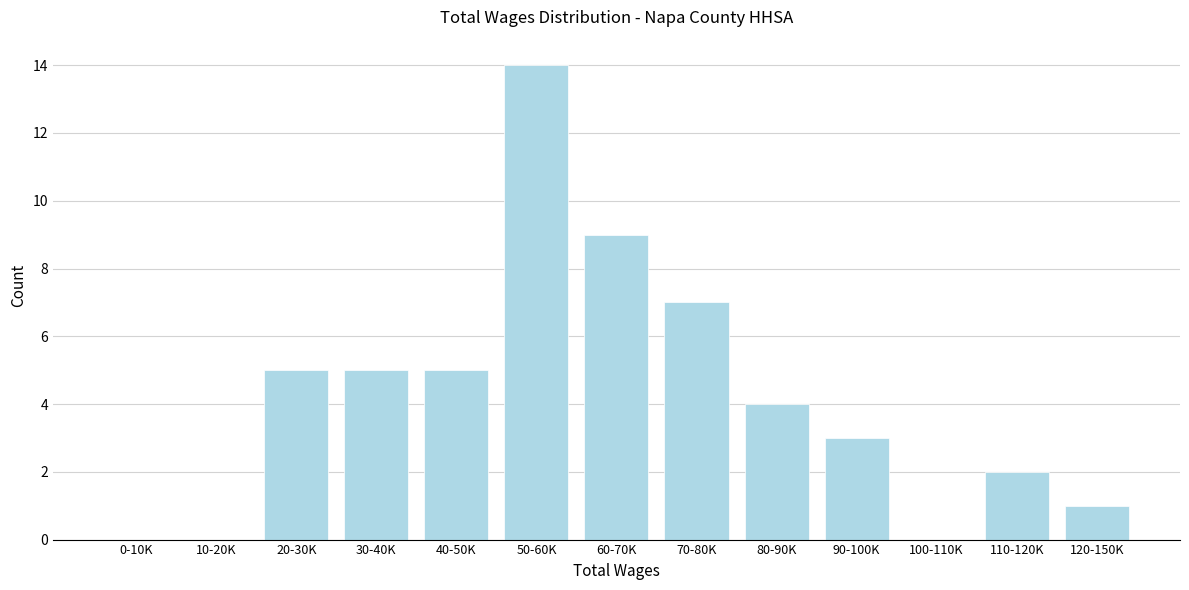

Reading right to left, what are all the values shown in this chart?

120-150K=1	110-120K=2	100-110K=0	90-100K=3	80-90K=4	70-80K=7	60-70K=9	50-60K=14	40-50K=5	30-40K=5	20-30K=5	10-20K=0	0-10K=0